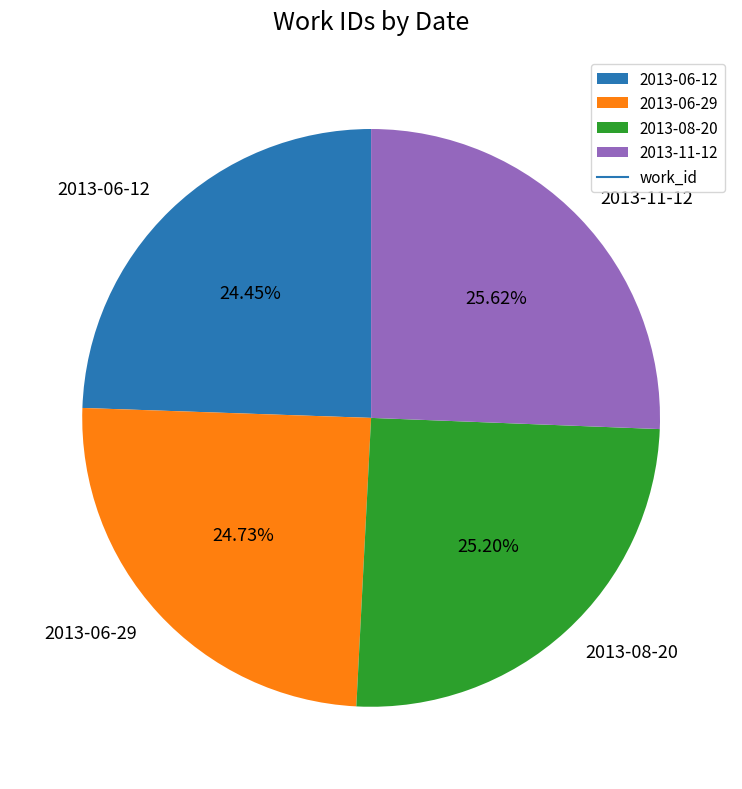

Approximately how many times larger is the value at 2013-06-29 compared to 2013-11-12?

1.0